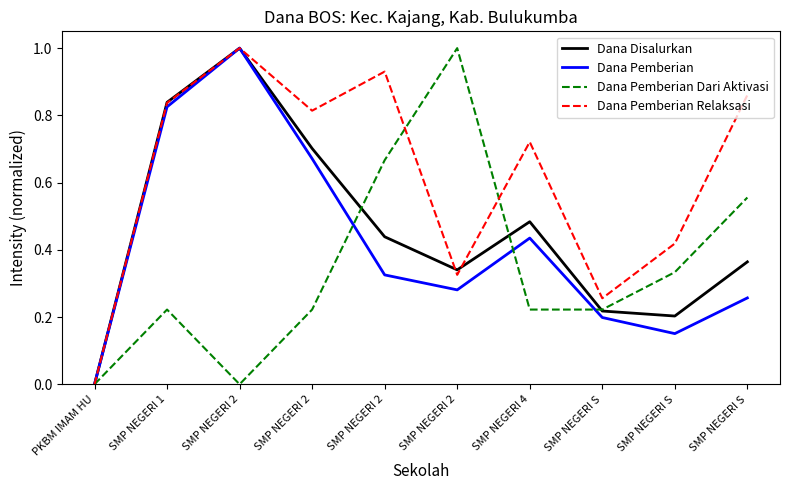

Does the chart have visible grid lines?

No